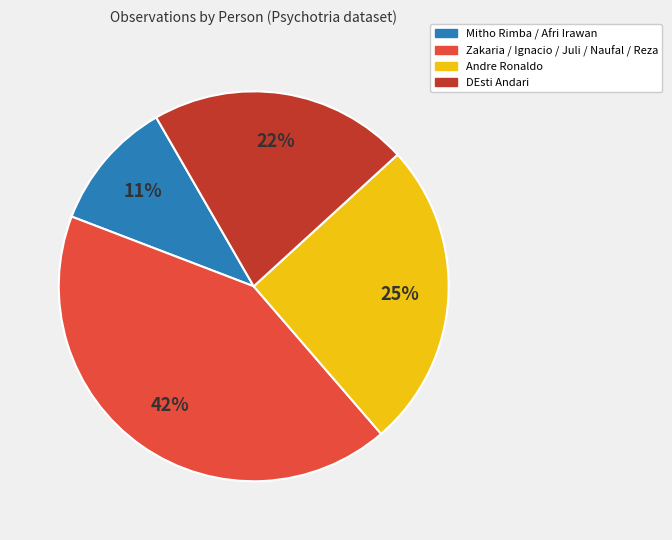

Is there a majority slice in this chart?

No